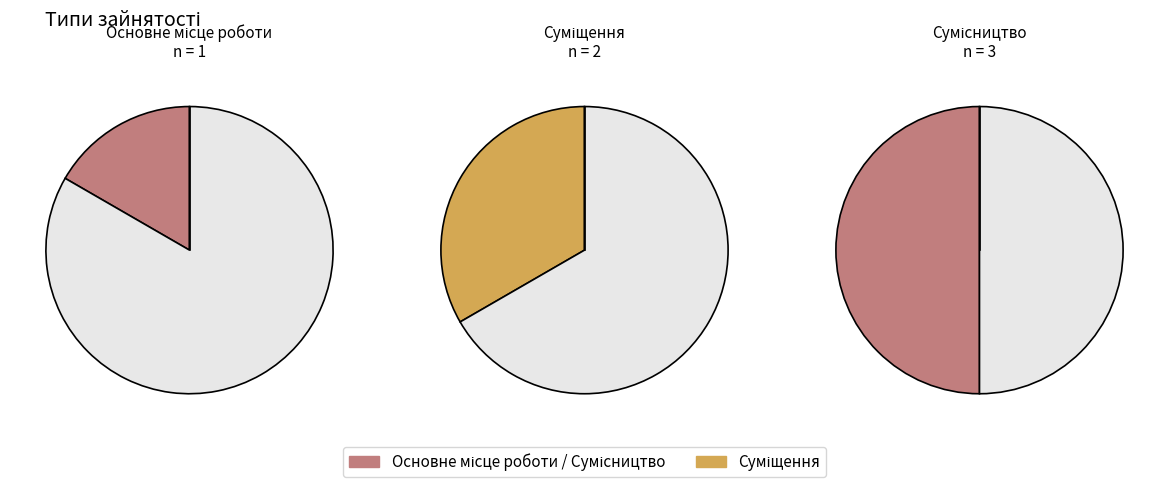

To the nearest percent, what portion does Сумісництво represent?

50%